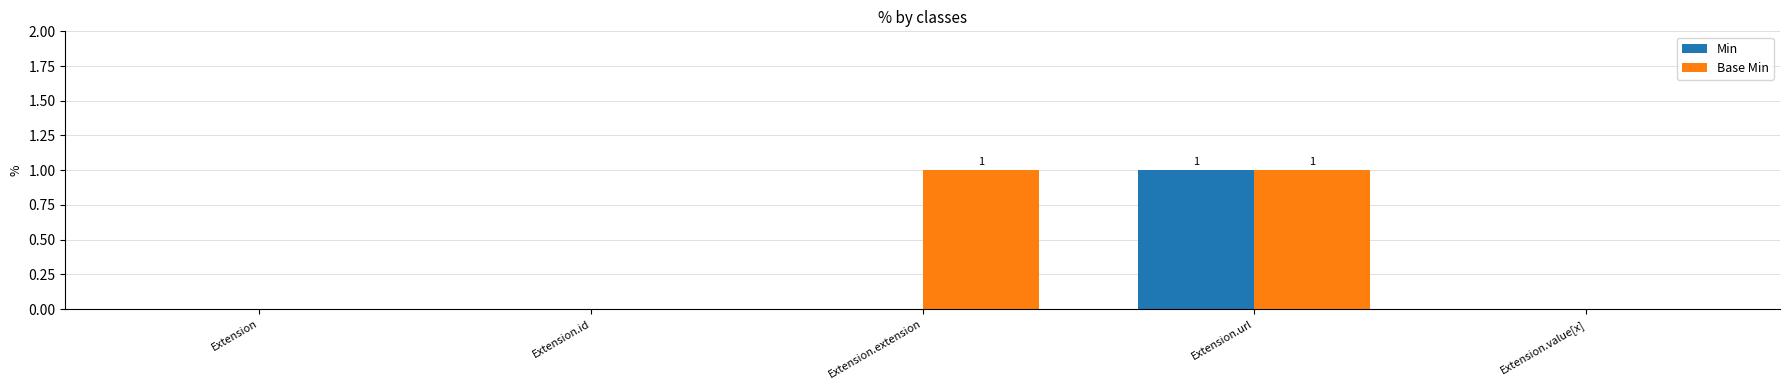

Which series has the largest total across all categories?

Base Min